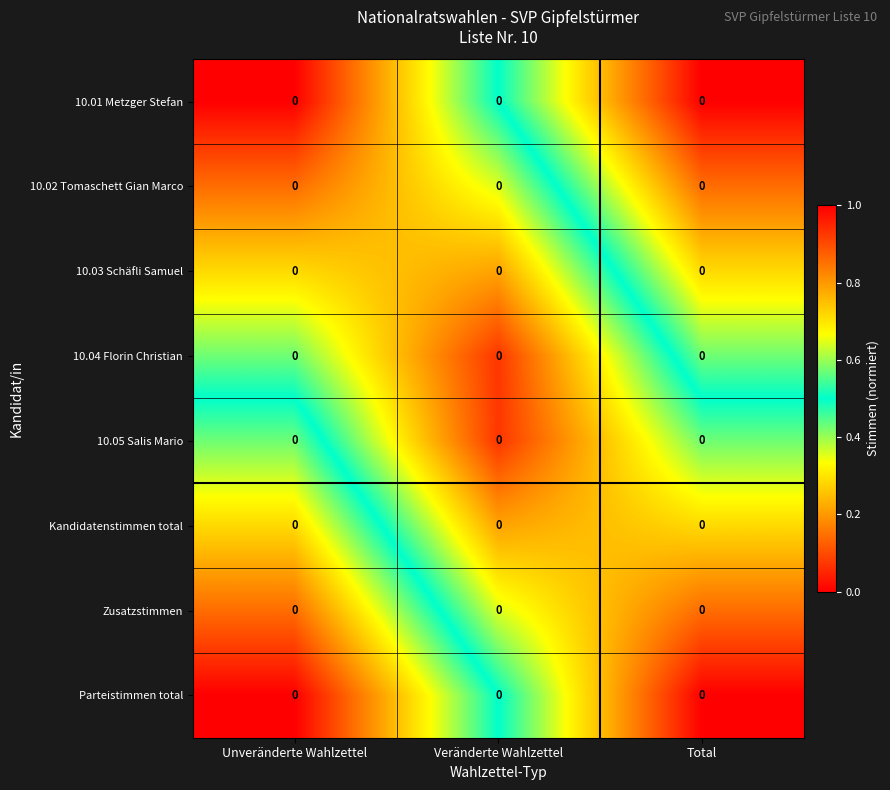

Reading left to right, extract all data points from this chart.

10.01 Metzger Stefan: Unveränderte Wahlzettel=0.0	Veränderte Wahlzettel=0.0	Total=0.0
10.02 Tomaschett Gian Marco: Unveränderte Wahlzettel=0.0	Veränderte Wahlzettel=0.0	Total=0.0
10.03 Schäfli Samuel: Unveränderte Wahlzettel=0.0	Veränderte Wahlzettel=0.0	Total=0.0
10.04 Florin Christian: Unveränderte Wahlzettel=0.0	Veränderte Wahlzettel=0.0	Total=0.0
10.05 Salis Mario: Unveränderte Wahlzettel=0.0	Veränderte Wahlzettel=0.0	Total=0.0
Kandidatenstimmen total: Unveränderte Wahlzettel=0.0	Veränderte Wahlzettel=0.0	Total=0.0
Zusatzstimmen: Unveränderte Wahlzettel=0.0	Veränderte Wahlzettel=0.0	Total=0.0
Parteistimmen total: Unveränderte Wahlzettel=0.0	Veränderte Wahlzettel=0.0	Total=0.0